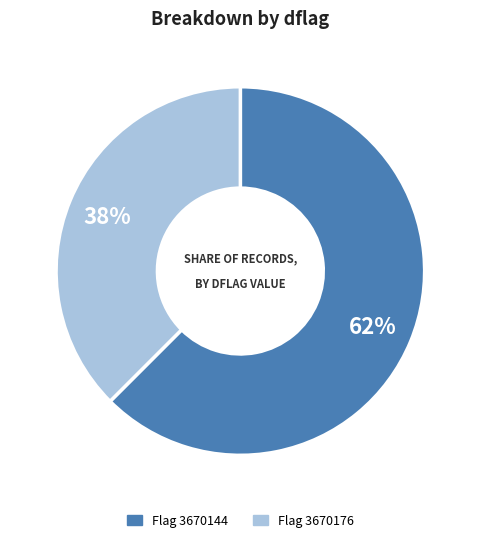

What percentage is the Flag 3670176 slice, to the nearest percent?

38%